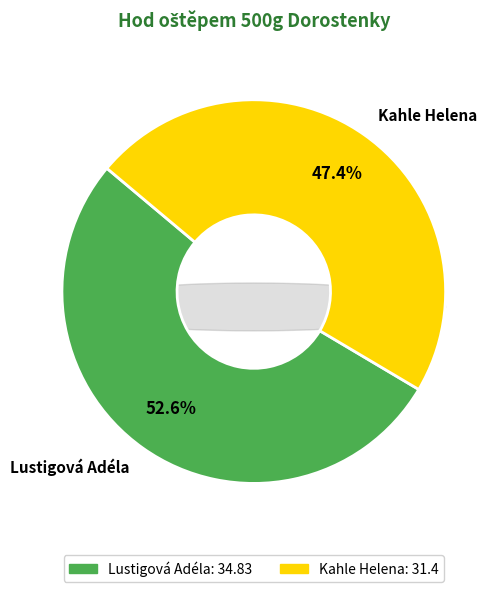

To the nearest percent, what is the difference between the Kahle Helena and Lustigová Adéla slice percentages?

5%